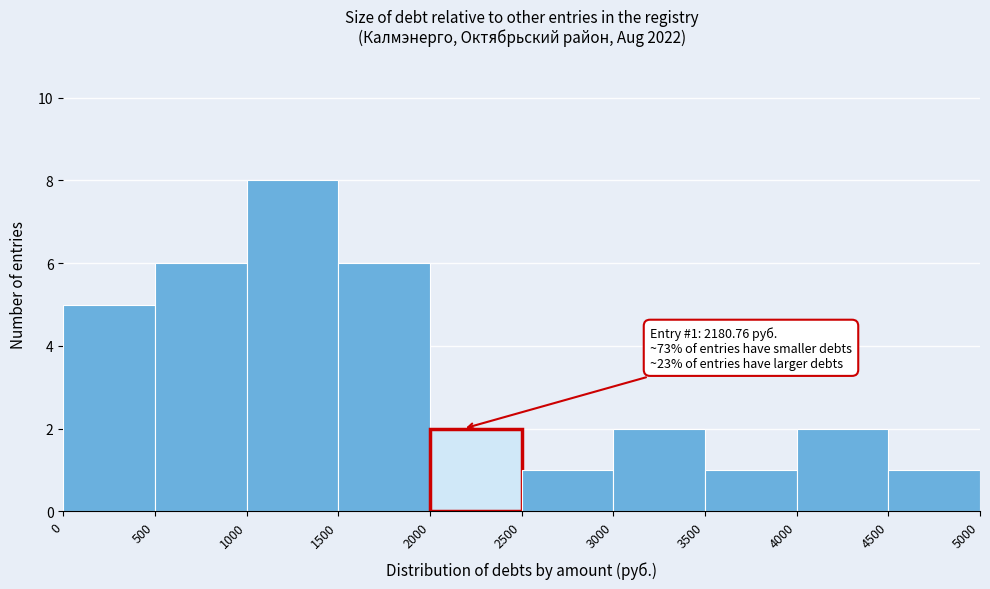

Which range on the x-axis has the tallest bar?

1000 to 1500